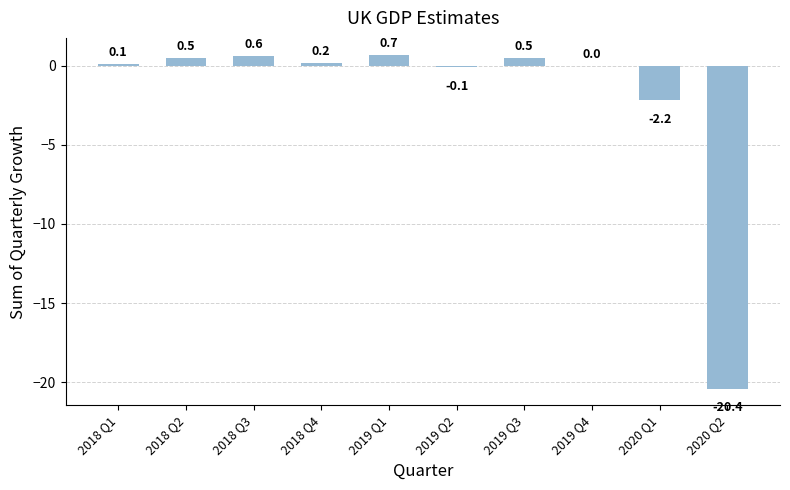

Which category has the highest value across all series?

2019 Q1